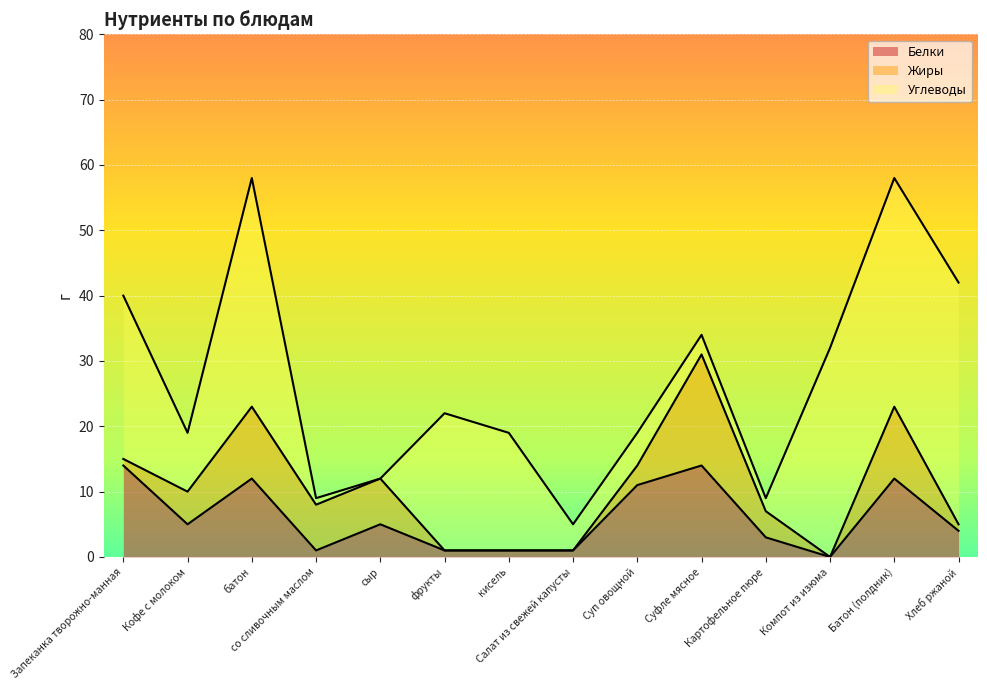

How many lines are shown in the chart?

3